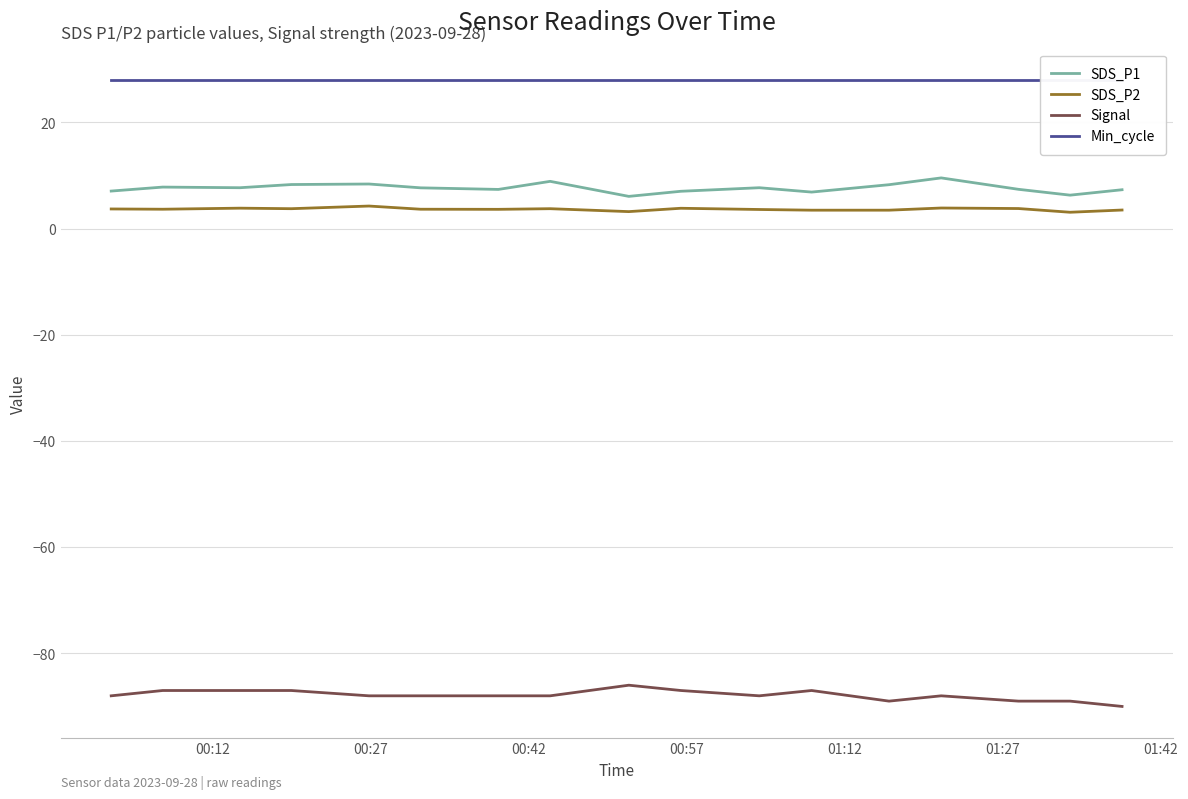

Does the chart display data point markers on the line(s)?

No